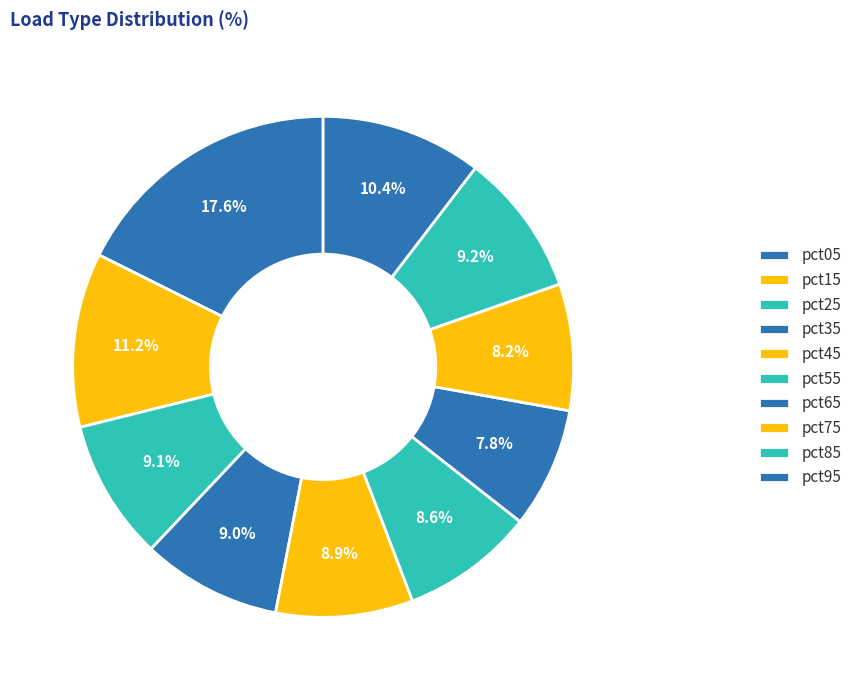

What is the total percentage of pct05 and pct45?

26.5%